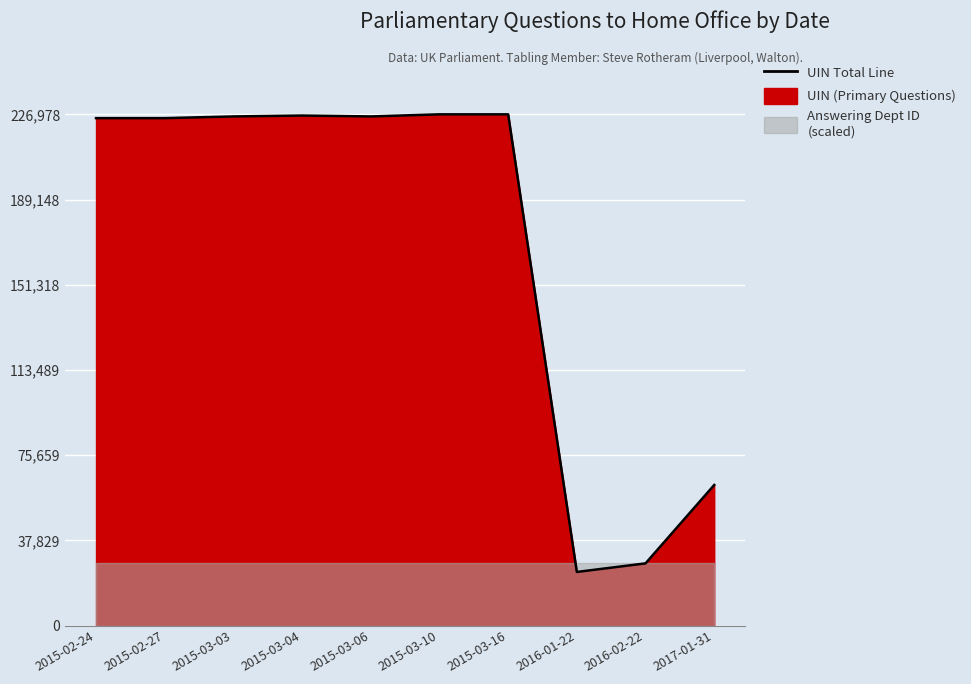

List the labels in order of value, smallest first.

2016-01-22, 2016-02-22, 2017-01-31, 2015-02-24, 2015-02-27, 2015-03-03, 2015-03-06, 2015-03-04, 2015-03-10, 2015-03-16